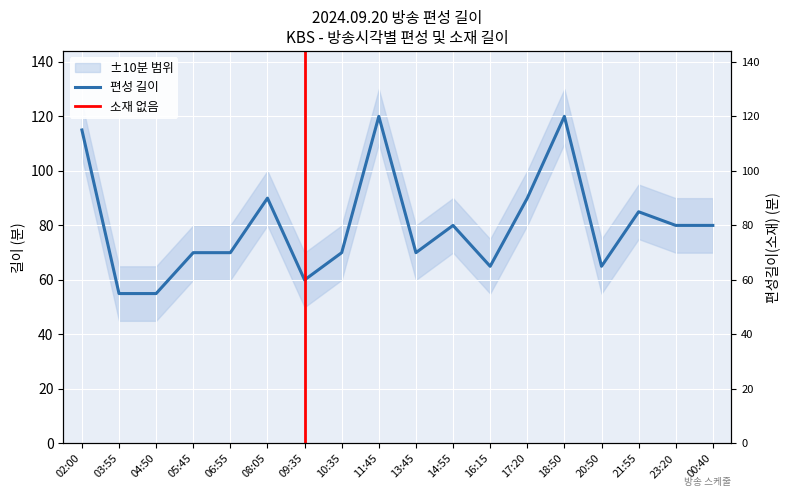

What is the sum of the 길이 values at 02:00 and 23:20?

195